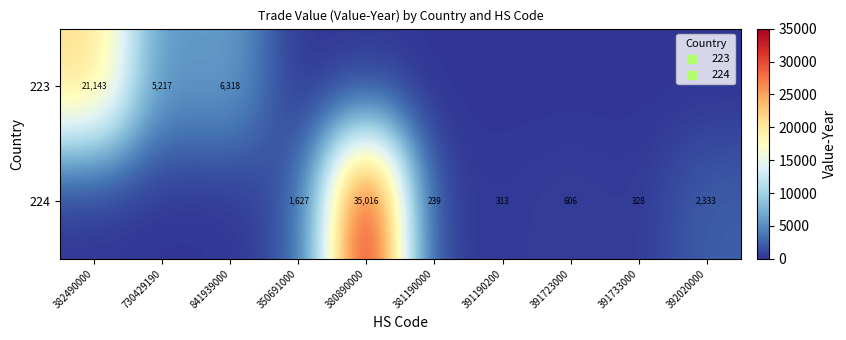

Is the value of 223 at 841939000 greater than the value of 224 at 350691000?

Yes